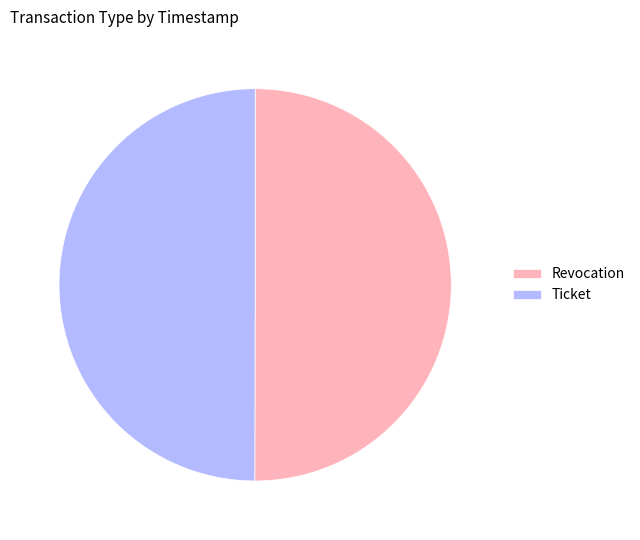

True or false: Revocation accounts for 50% of the total.

True